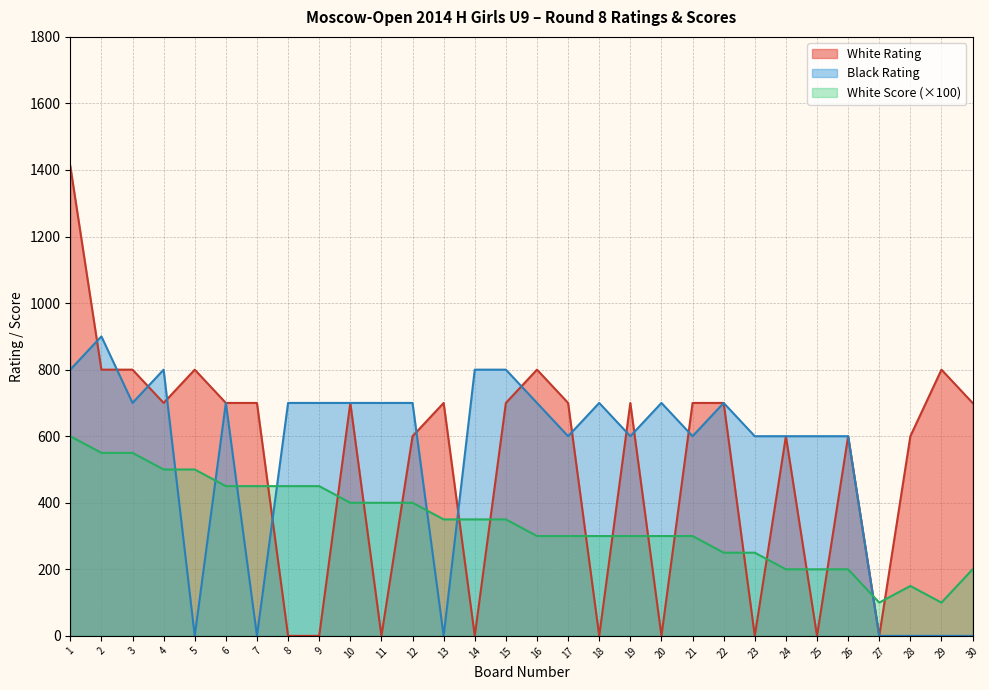

Read the White Score value at 29, to the nearest 10.

100